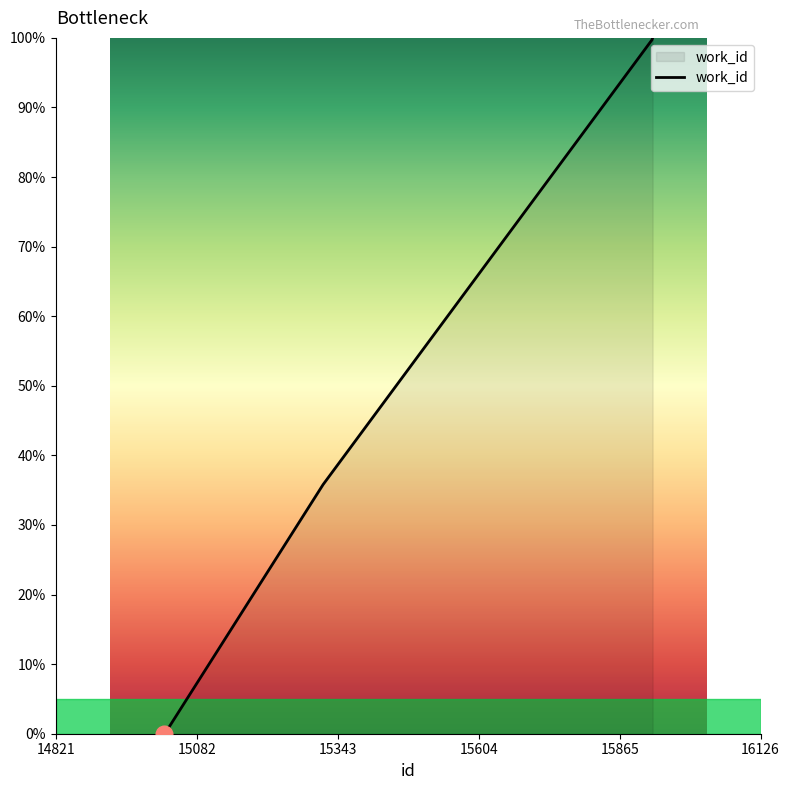

What is the sum of all values?

235.5